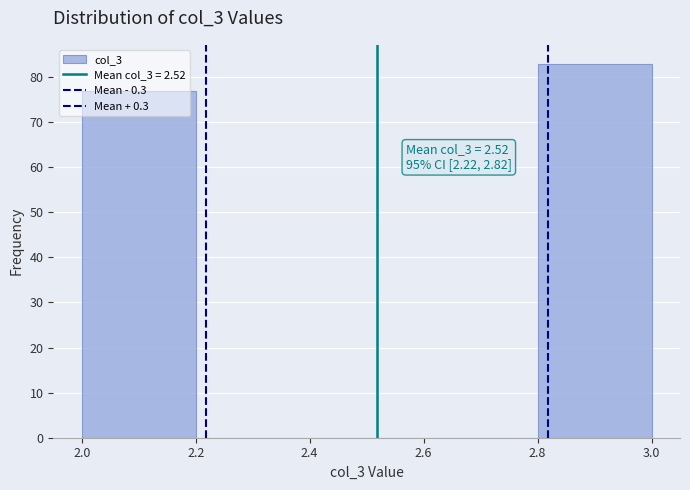

Which range on the x-axis has the tallest bar?

2.8 to 3.0